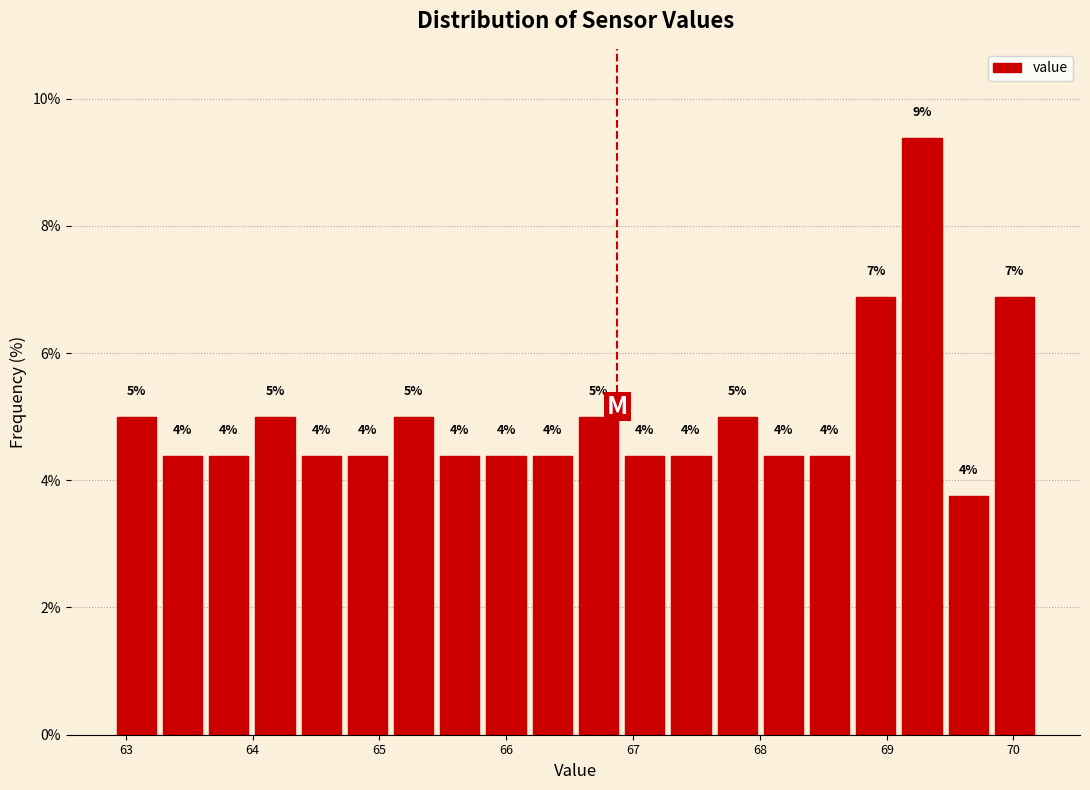

Read against the x-axis, roughly where is the centre of the tallest bar?

69.3